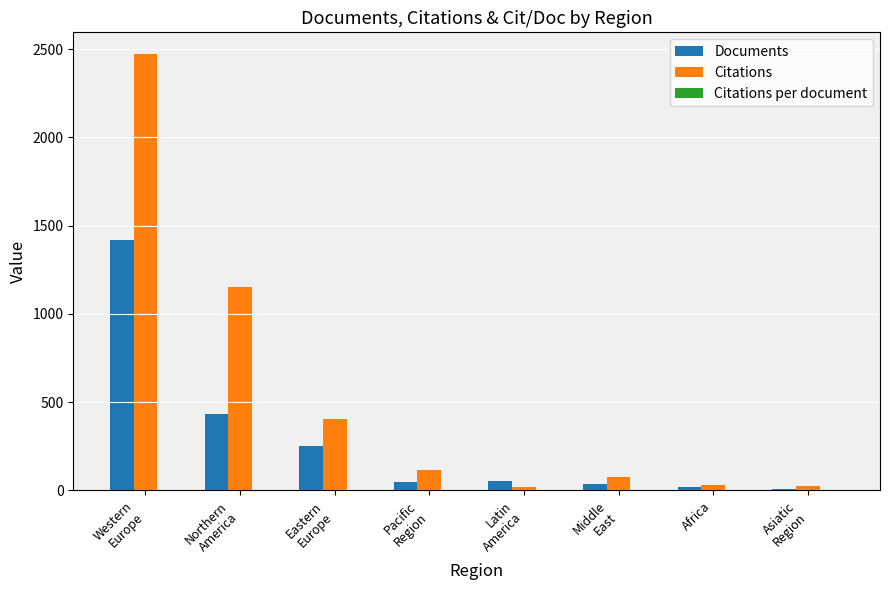

What is the sum of all Citations values?

4295.0